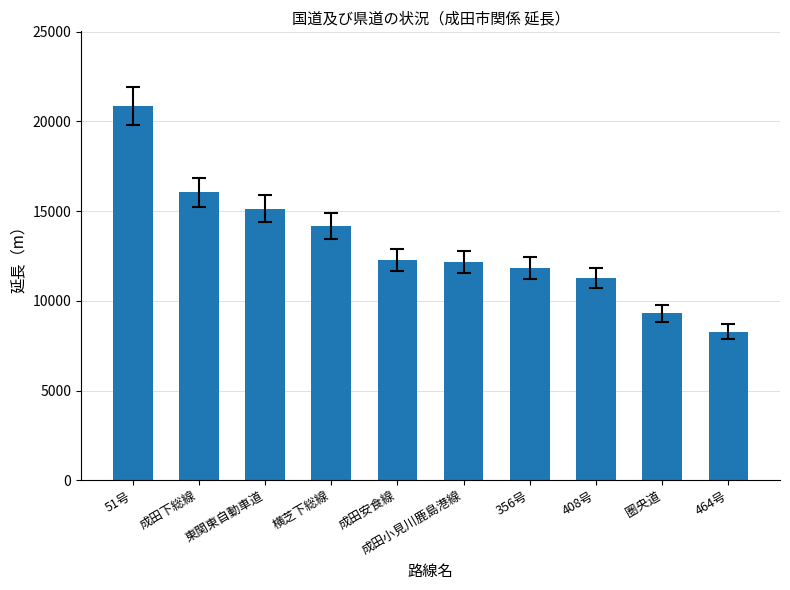

Between 356号 and 横芝下総線, which is larger?

横芝下総線